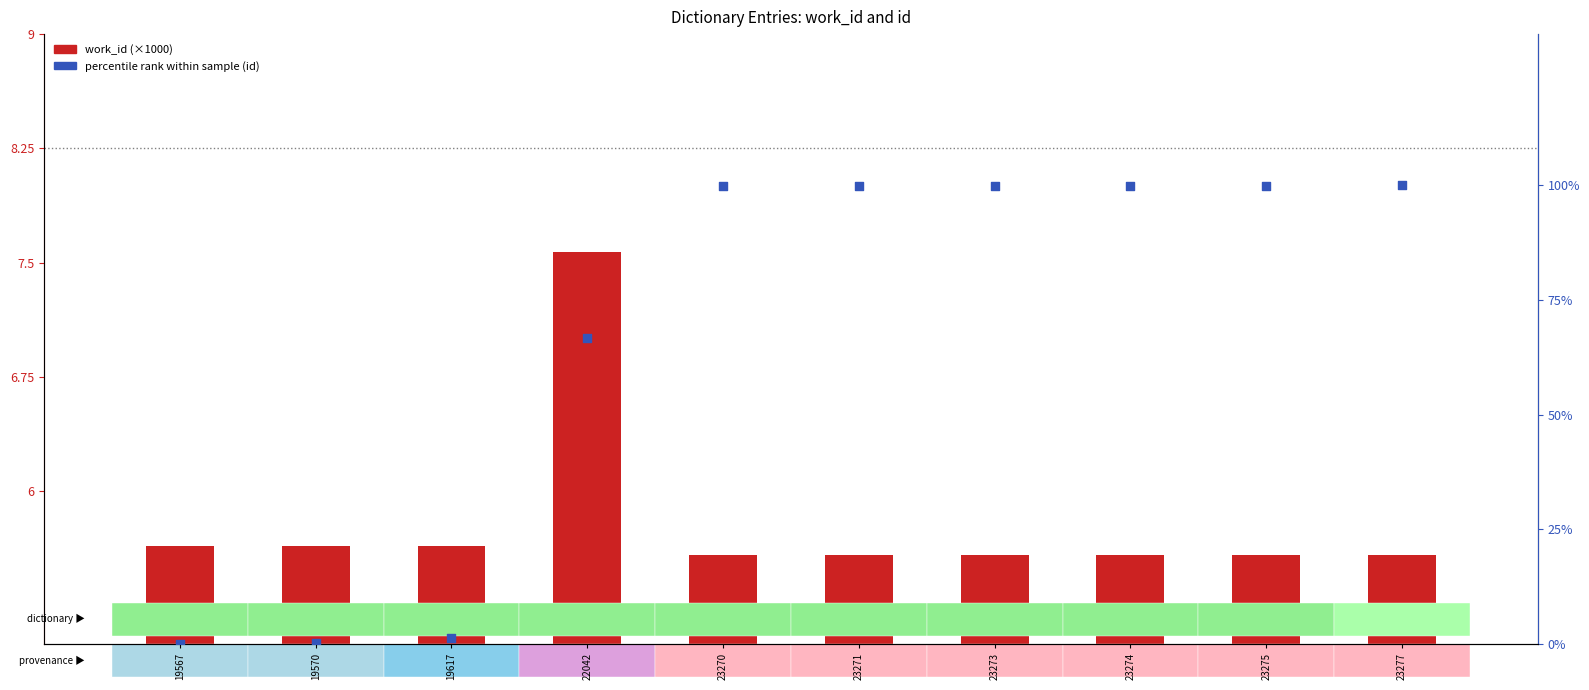

Which series has the largest total across all categories?

percentile rank (id)